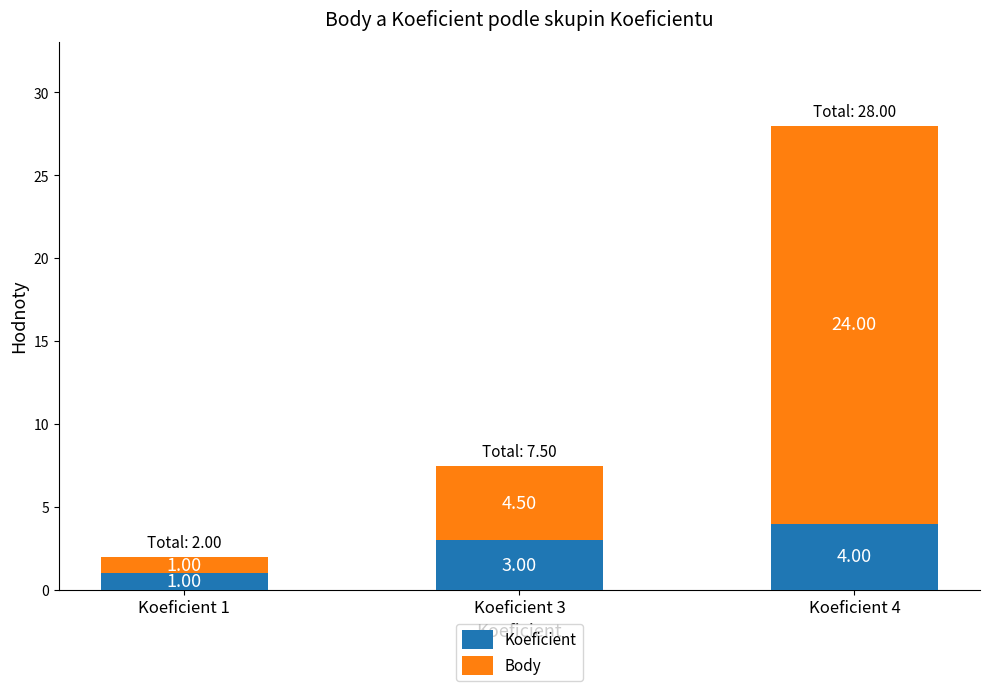

At Koeficient 3, list the series in order from largest to smallest.

Body, Koeficient